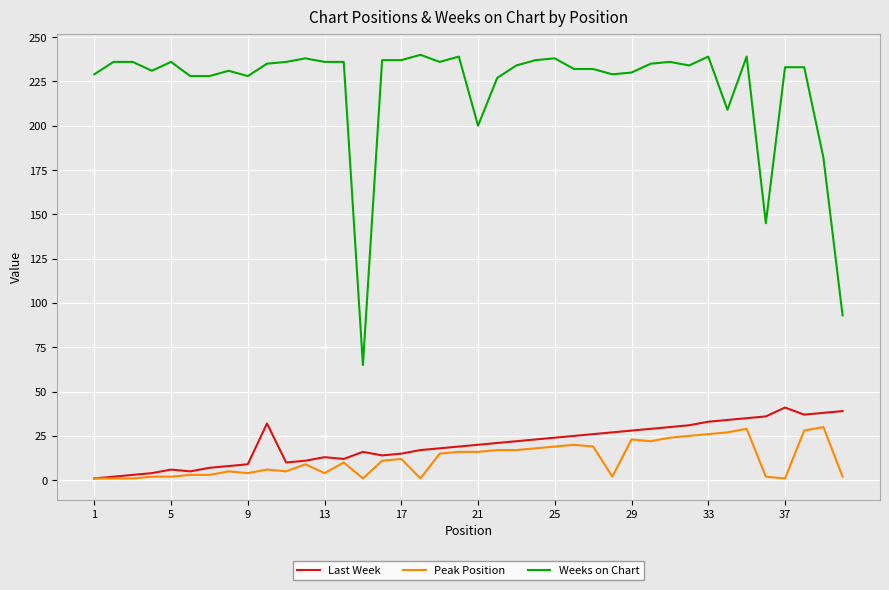

List the series in order of their peak value, highest first.

Weeks on Chart, Last Week, Peak Position